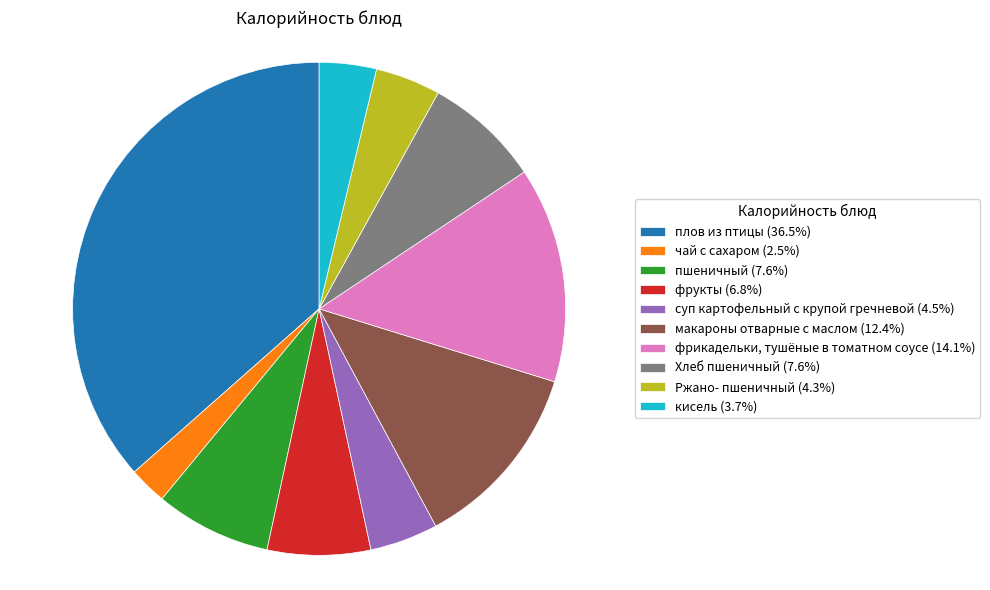

Approximately how many times larger is the value at суп картофельный с крупой гречневой (4.5%) compared to кисель (3.7%)?

1.2